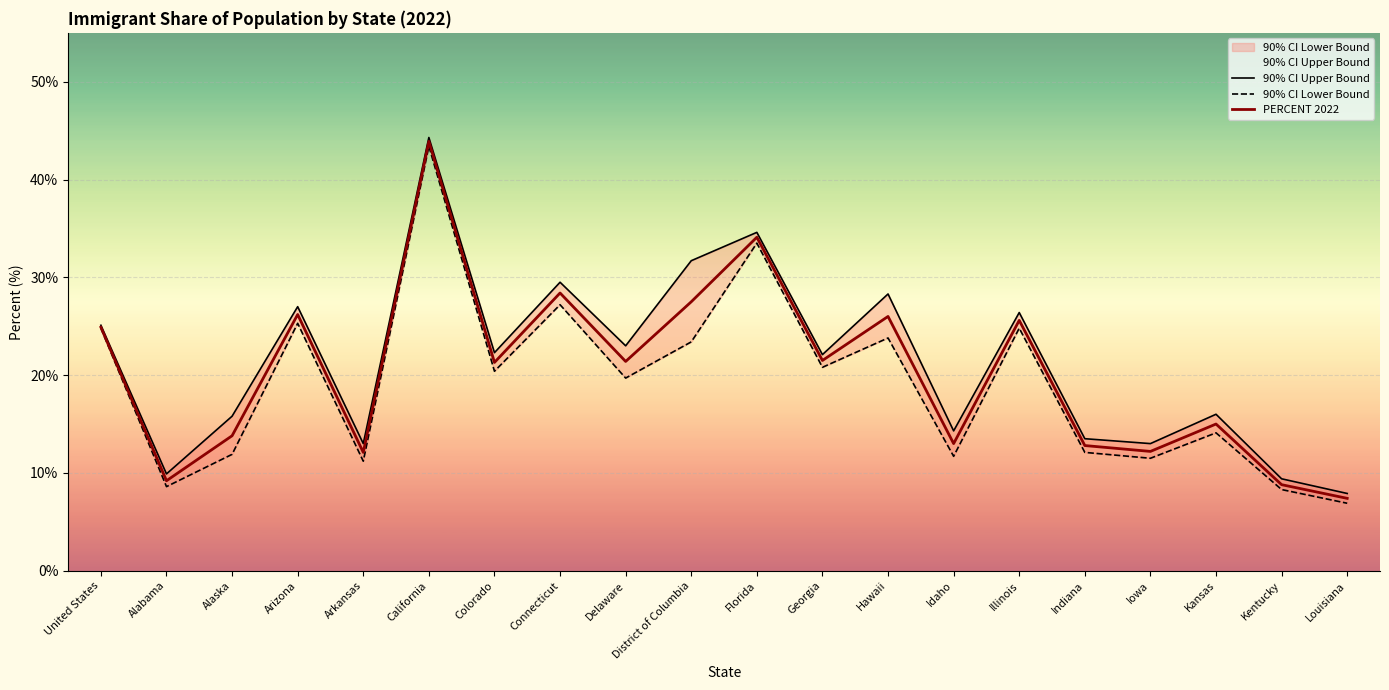

How many data points in PERCENT 2022 are above 21?

11